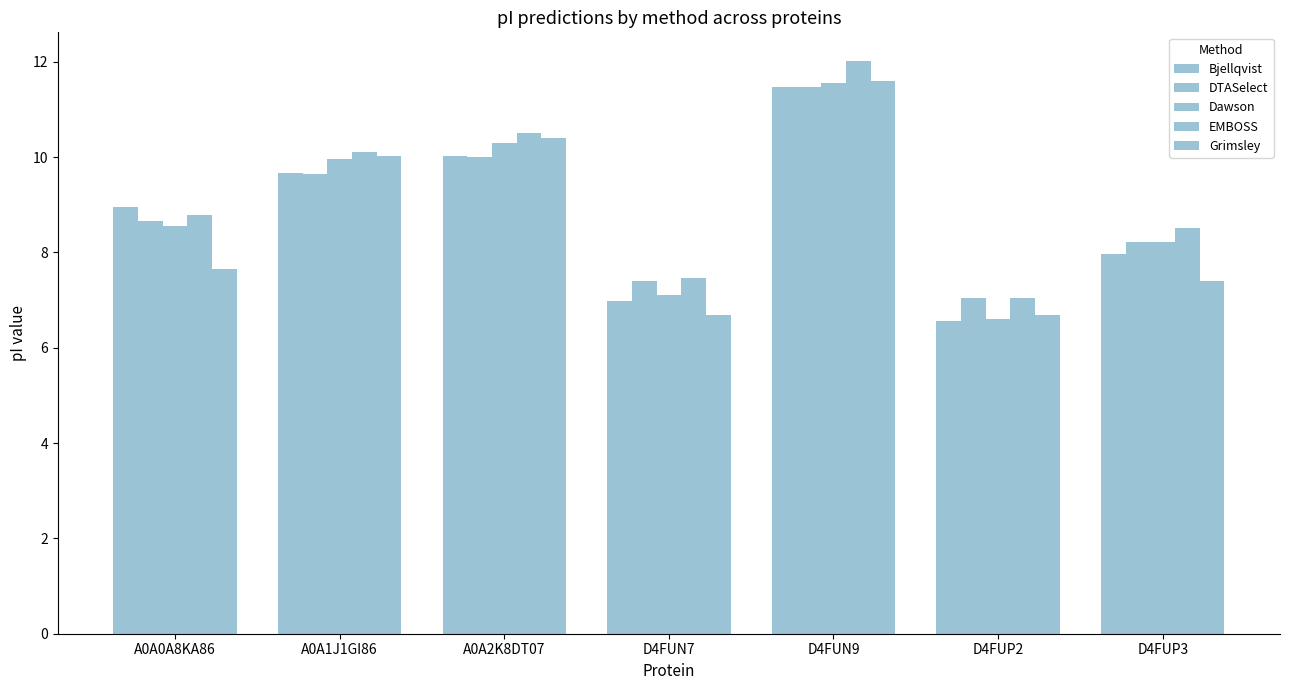

Reading left to right, transcribe all the data shown in this chart.

Bjellqvist: A0A0A8KA86=8.9	A0A1J1GI86=9.7	A0A2K8DT07=10.0	D4FUN7=7.0	D4FUN9=11.5	D4FUP2=6.6	D4FUP3=8.0
DTASelect: A0A0A8KA86=8.7	A0A1J1GI86=9.6	A0A2K8DT07=10.0	D4FUN7=7.4	D4FUN9=11.5	D4FUP2=7.0	D4FUP3=8.2
Dawson: A0A0A8KA86=8.6	A0A1J1GI86=10.0	A0A2K8DT07=10.3	D4FUN7=7.1	D4FUN9=11.6	D4FUP2=6.6	D4FUP3=8.2
EMBOSS: A0A0A8KA86=8.8	A0A1J1GI86=10.1	A0A2K8DT07=10.5	D4FUN7=7.5	D4FUN9=12.0	D4FUP2=7.0	D4FUP3=8.5
Grimsley: A0A0A8KA86=7.7	A0A1J1GI86=10.0	A0A2K8DT07=10.4	D4FUN7=6.7	D4FUN9=11.6	D4FUP2=6.7	D4FUP3=7.4